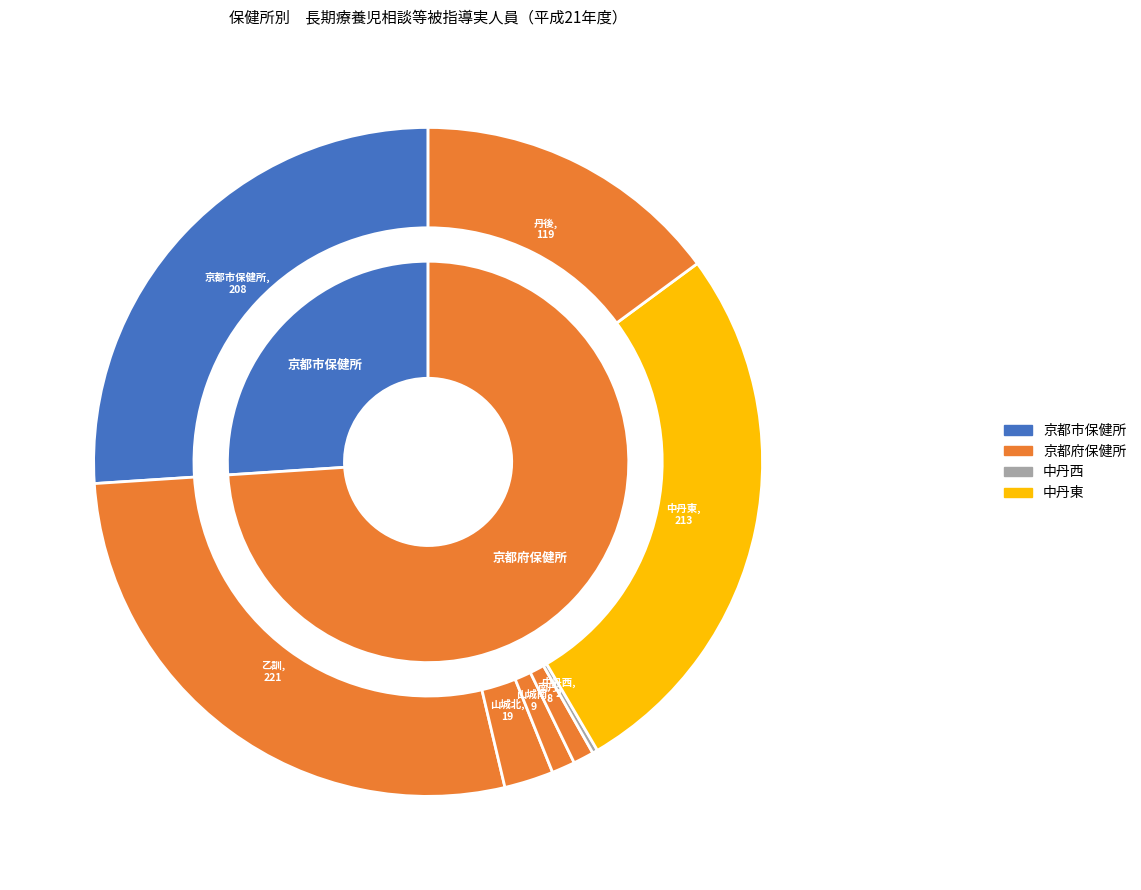

Is there any slice that represents more than half of the pie?

No